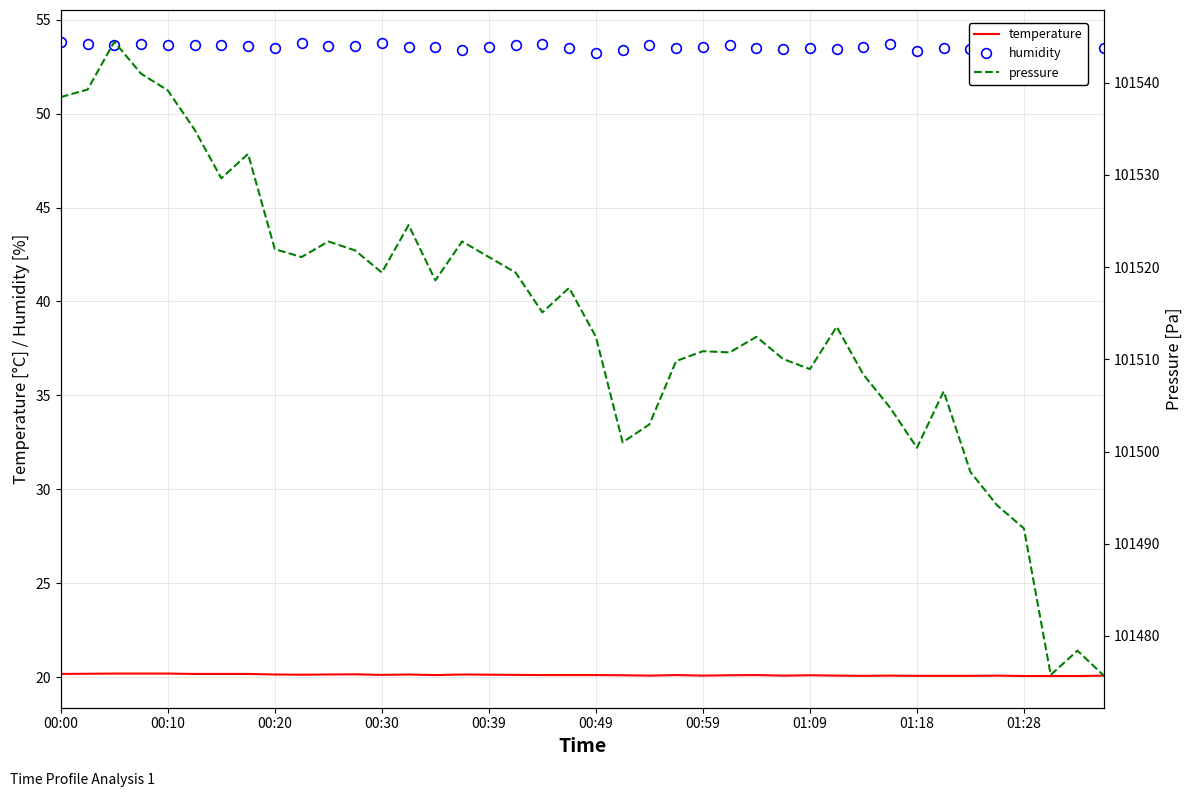

The value of temperature at 00:30 is 20.1. True or false?

True